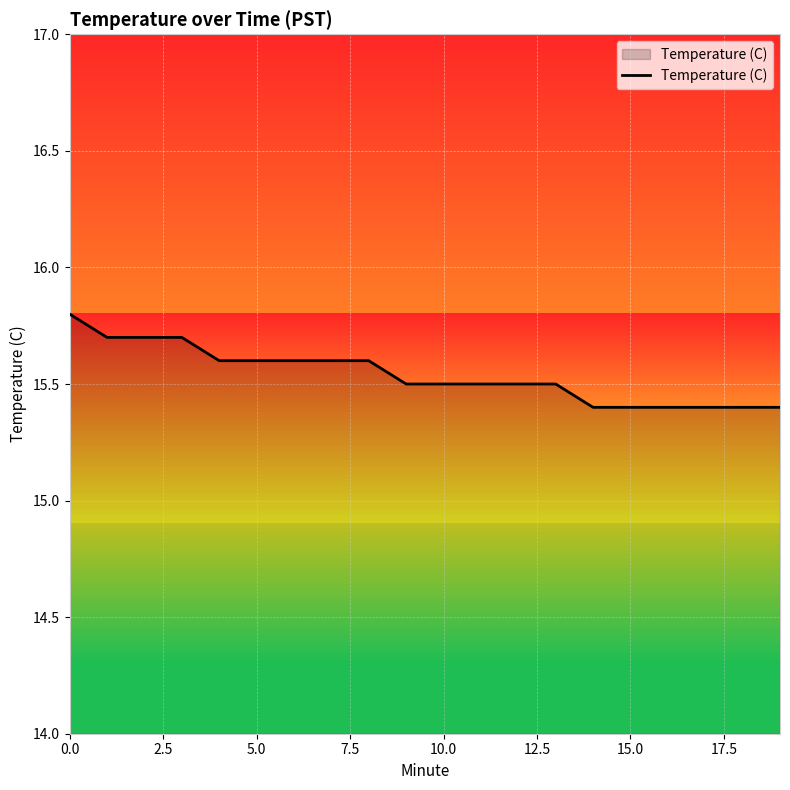

What is the maximum value shown in the chart?

15.8